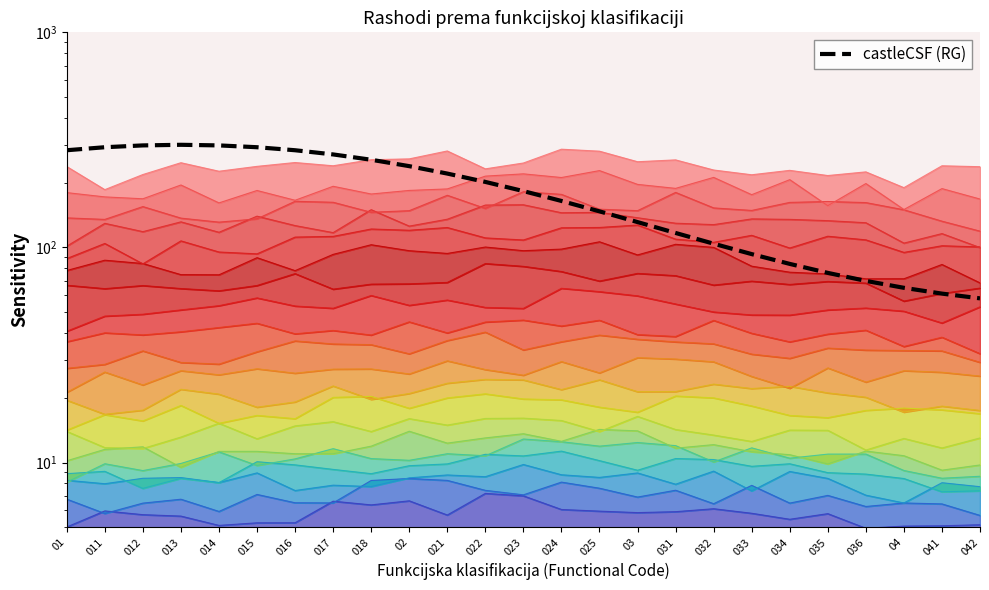

What is the sum of the values at 01 and 03?

414.2